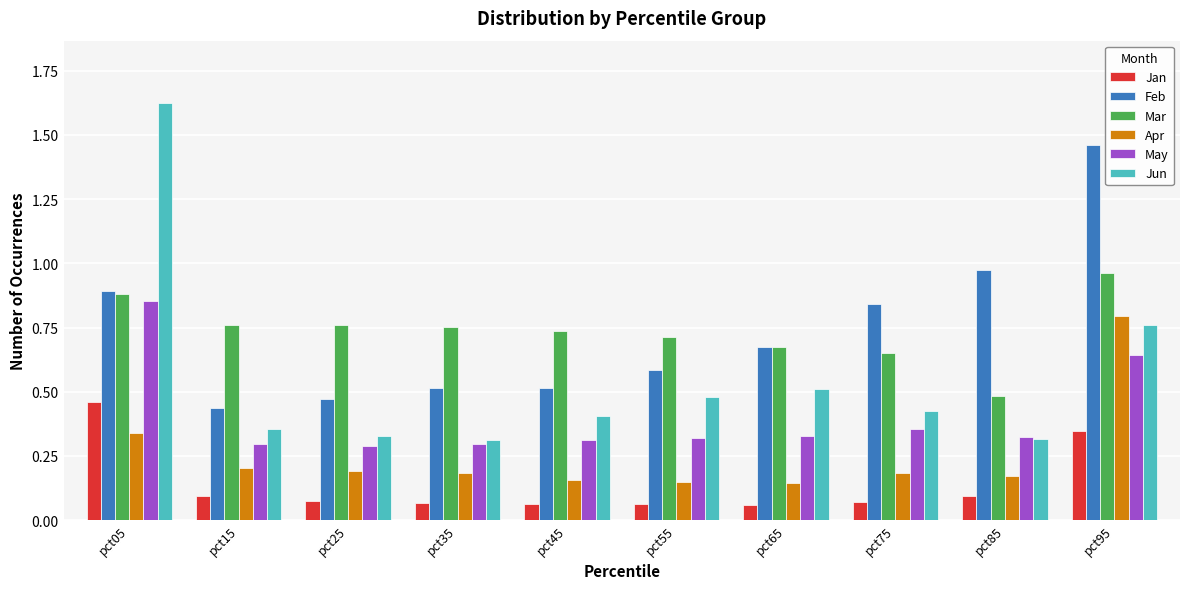

At how many categories does at least one series exceed 0?

10